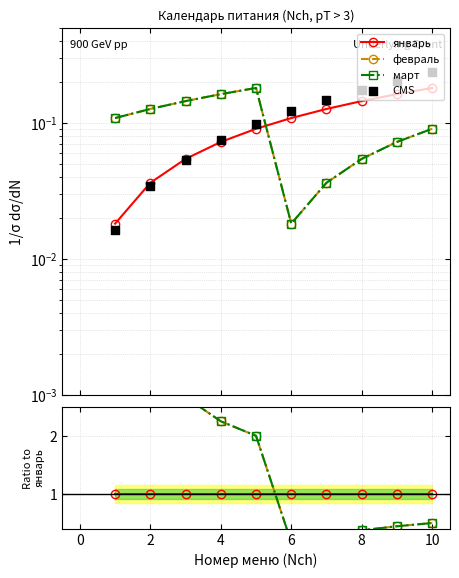

Which series reaches the maximum Y coordinate?

февраль